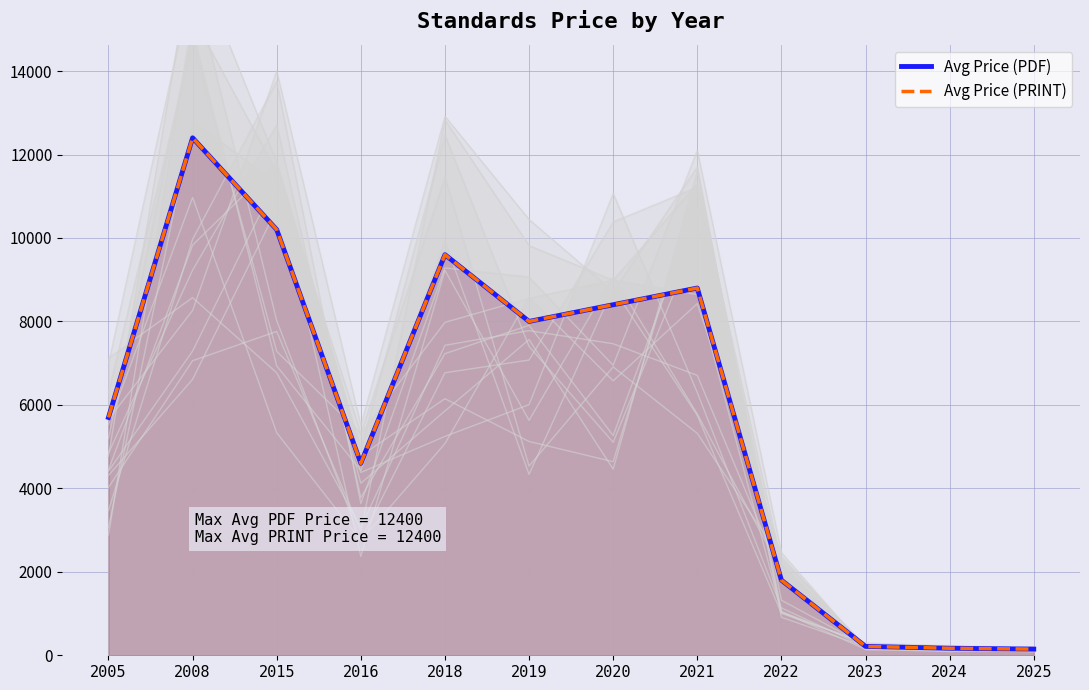

Which has a higher value, 2008 or 2015?

2008